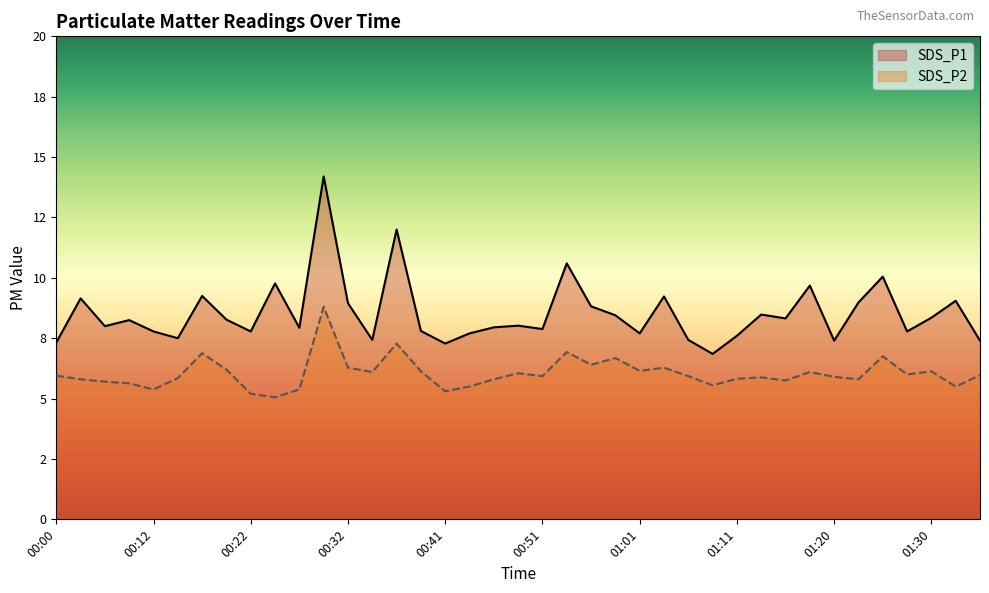

Reading right to left, list all the values displayed in this chart.

SDS_P1: 7.4	9.1	8.3	7.8	10.1	9.0	7.4	9.7	8.3	8.5	7.6	6.8	7.4	9.2	7.7	8.4	8.8	10.6	7.9	8.0	8.0	7.7	7.3	7.8	12.0	7.4	8.9	14.2	7.9	9.8	7.8	8.3	9.2	7.5	7.8	8.2	8.0	9.2	7.3
SDS_P2: 6.0	5.5	6.1	6.0	6.8	5.8	5.9	6.1	5.8	5.9	5.8	5.5	5.9	6.3	6.2	6.7	6.4	6.9	5.9	6.0	5.8	5.5	5.3	6.1	7.3	6.1	6.3	8.8	5.4	5.0	5.2	6.2	6.9	5.8	5.4	5.6	5.7	5.8	6.0